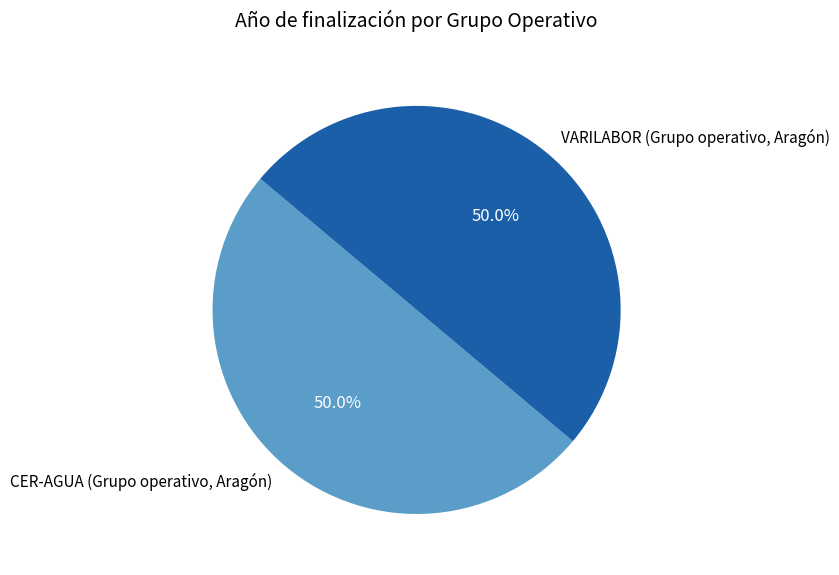

To the nearest percent, what portion does VARILABOR (Grupo operativo, Aragón) represent?

50%